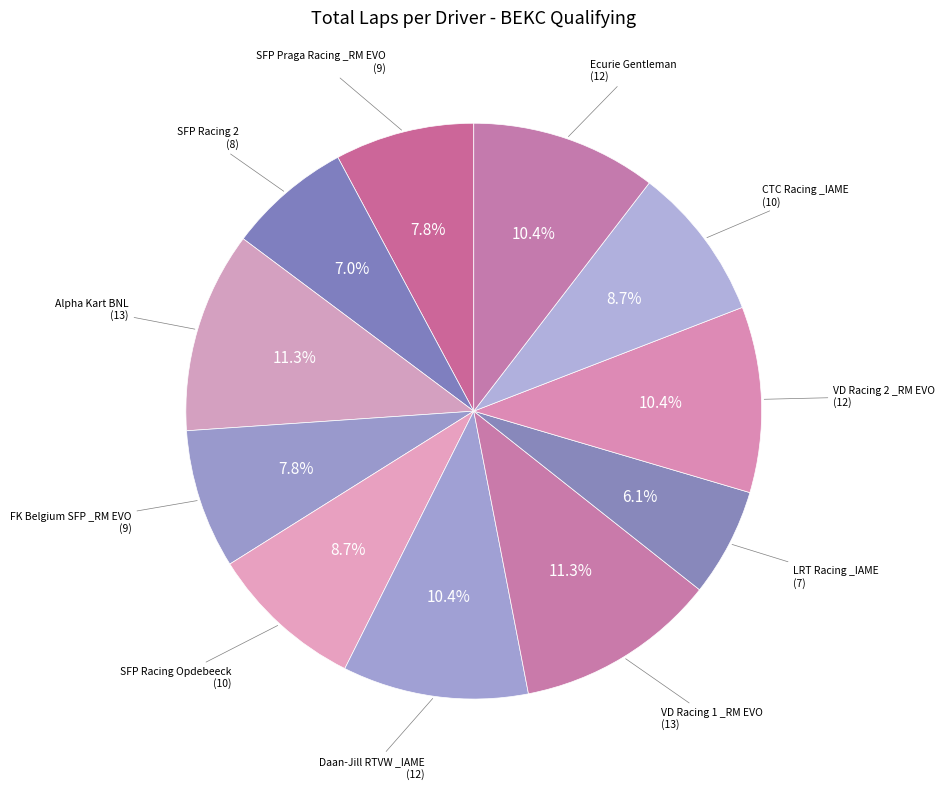

How many slices are in this pie chart?

11